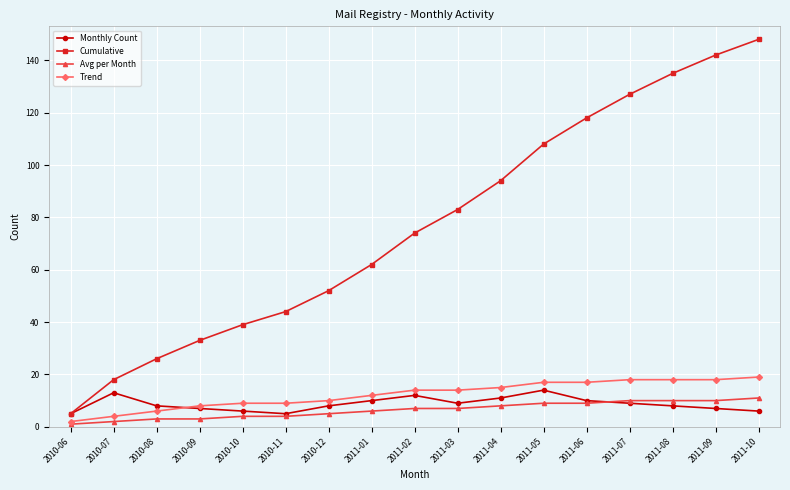

What is the approximate value of Cumulative at 2011-04, to the nearest 5?

95